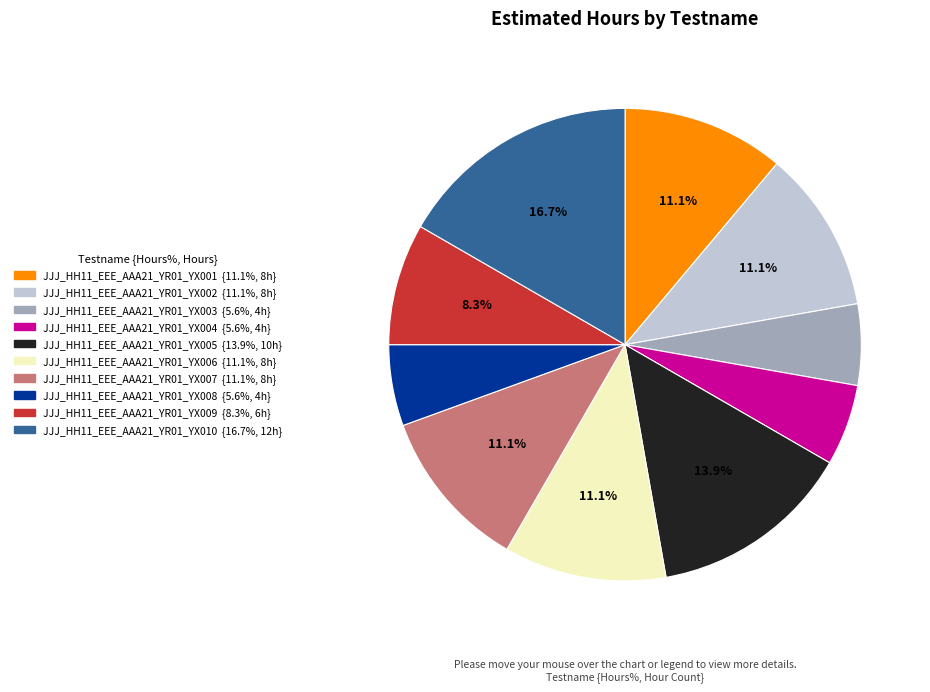

Is it true that JJJ_HH11_EEE_AAA21_YR01_YX002 is 17% of the pie?

False